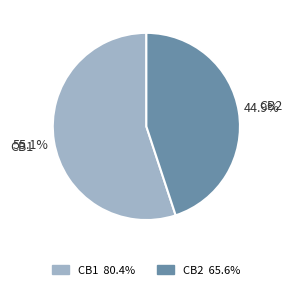

To the nearest percent, what percentage of the pie is CB2?

45%